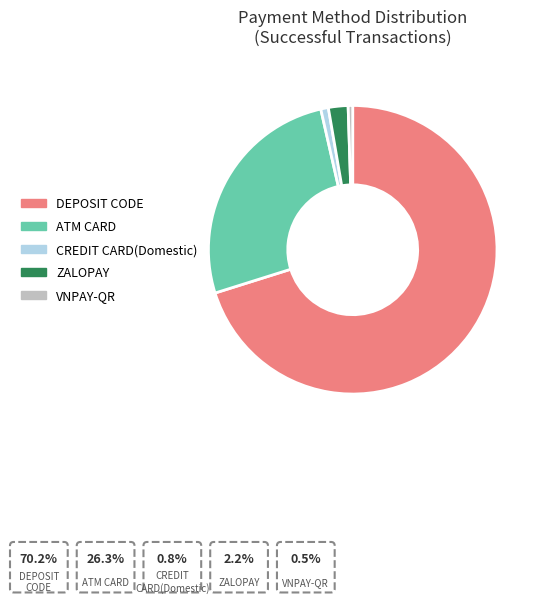

Combined, do ATM CARD and ZALOPAY account for over 50%?

No